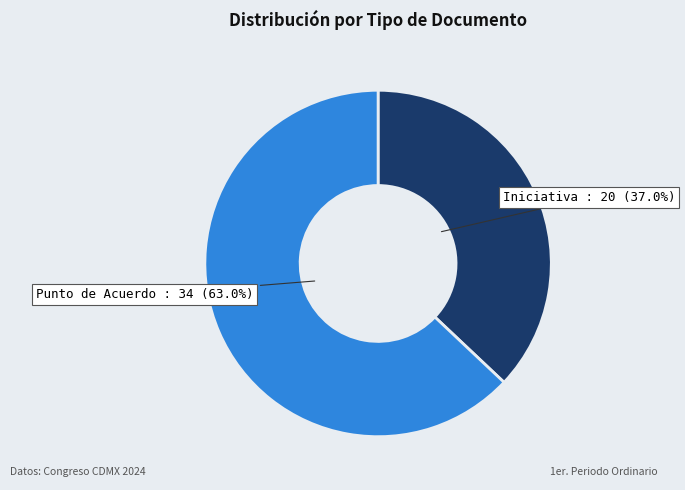

To the nearest percent, what is the difference between the Punto de Acuerdo and Iniciativa slice percentages?

26%